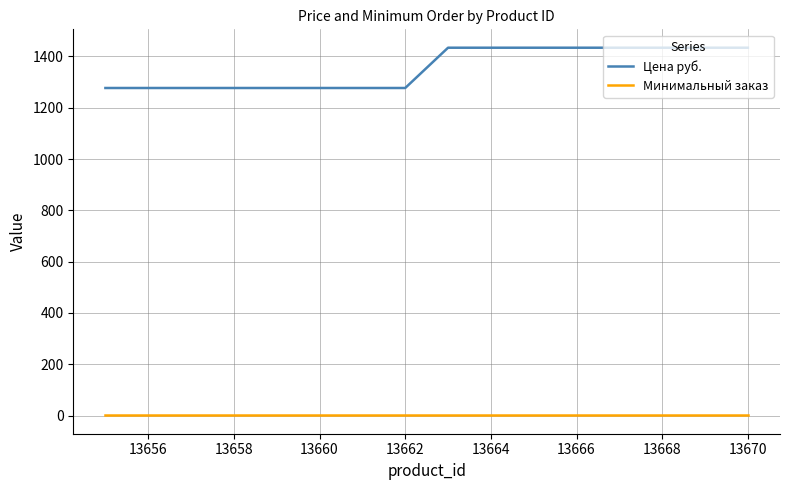

How many lines are shown in the chart?

2